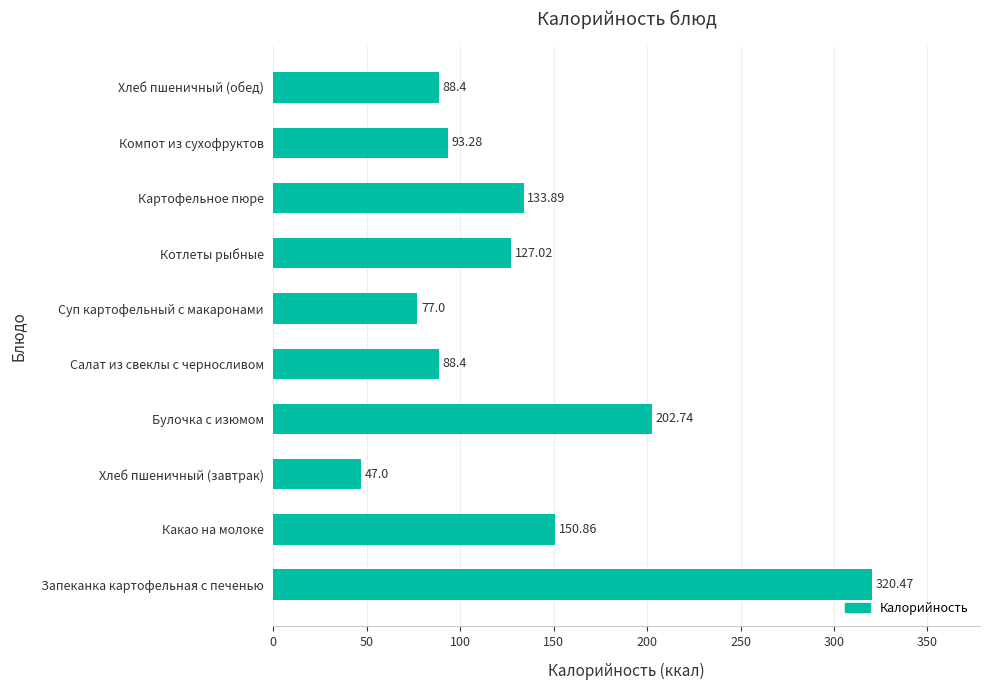

Which label corresponds to the smallest value in the chart?

Хлеб пшеничный (завтрак)